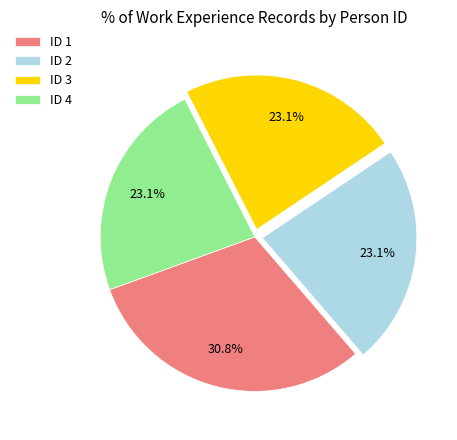

To the nearest percent, what portion does ID 1 represent?

31%